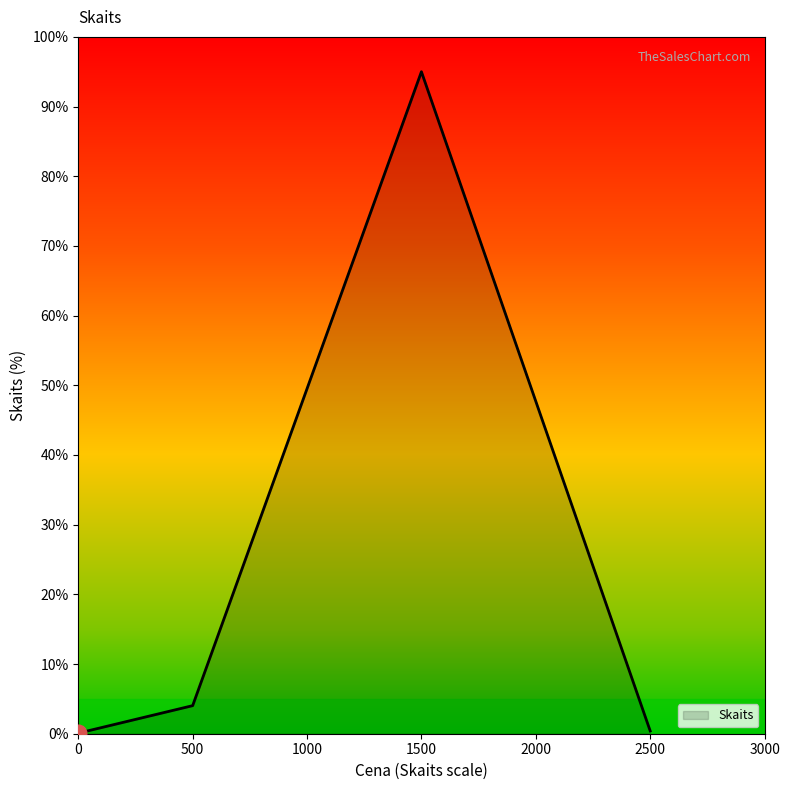

What is the difference between the maximum and minimum values?

94.9